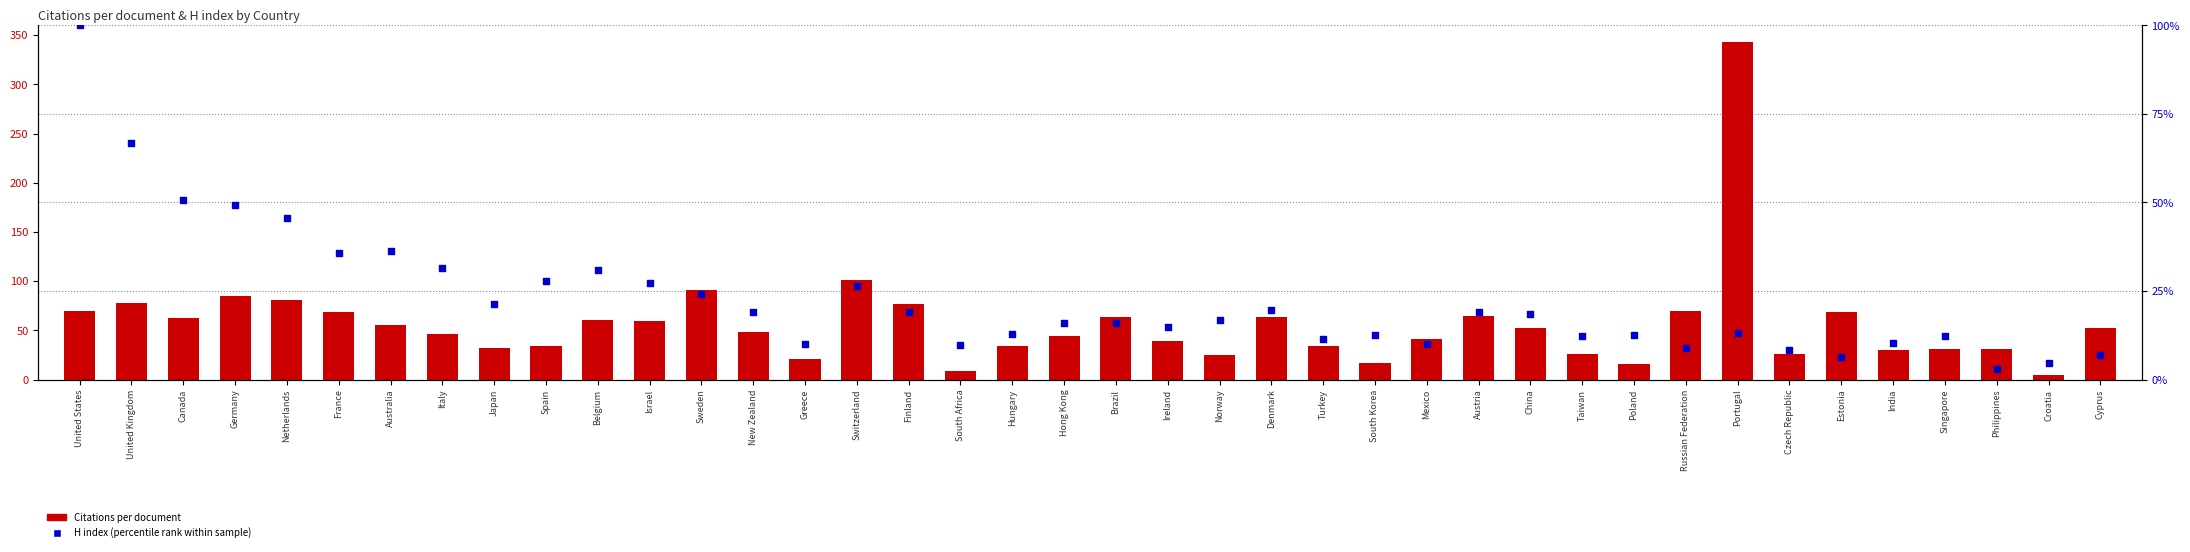

Which series has the widest spread of Y values?

Citations per document